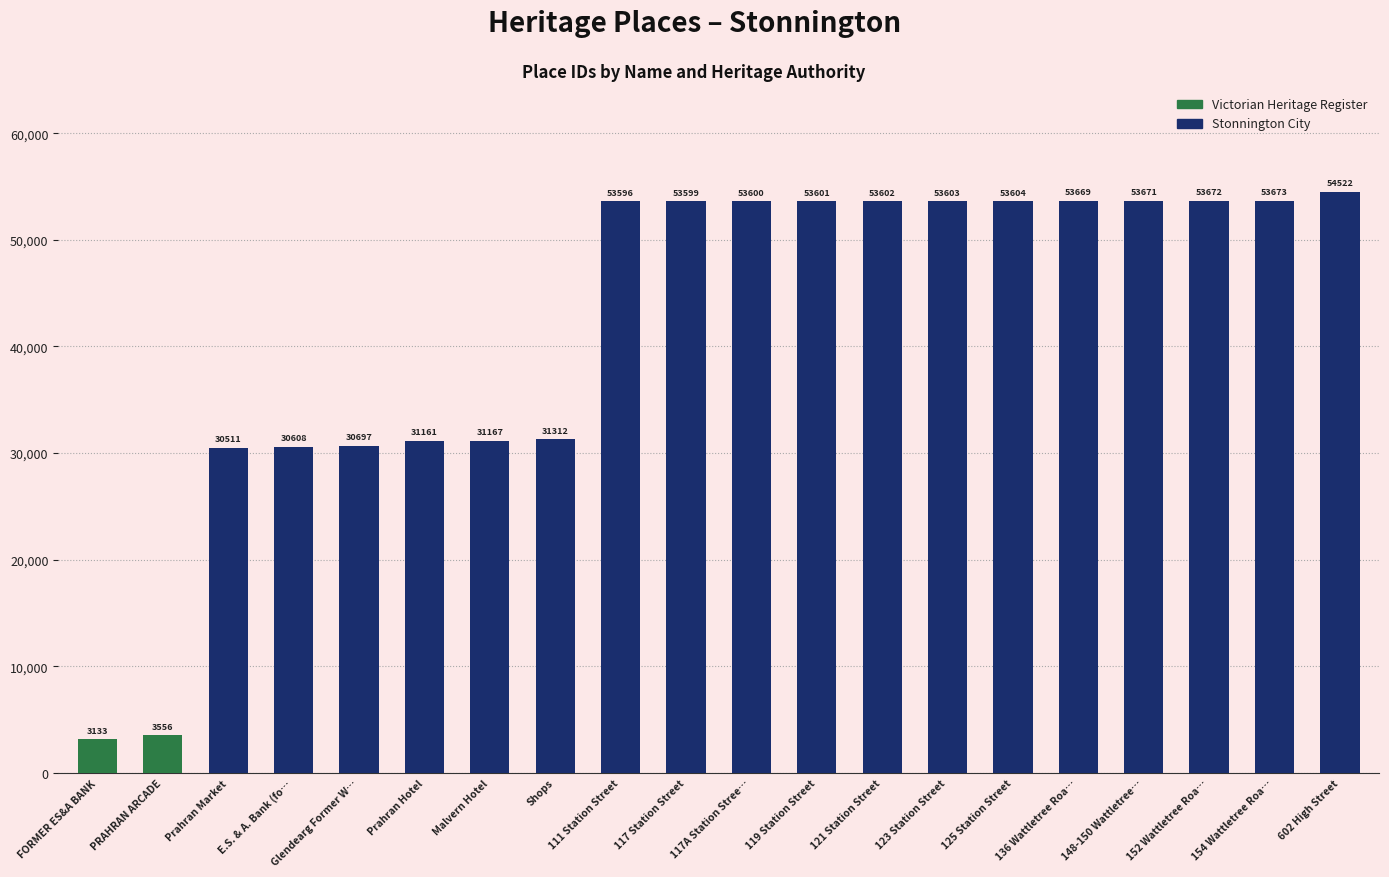

What is the sum of the Stonnington City values at 136 Wattletree Roa… and Shops?

84981